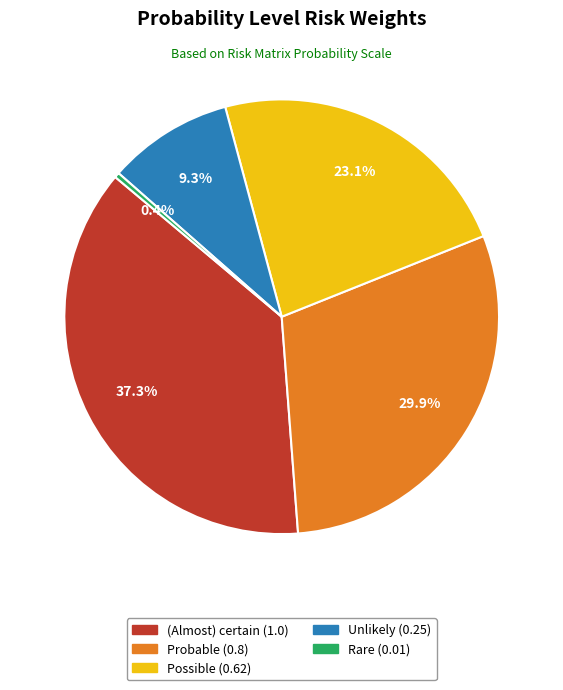

Is there any slice that represents more than half of the pie?

No